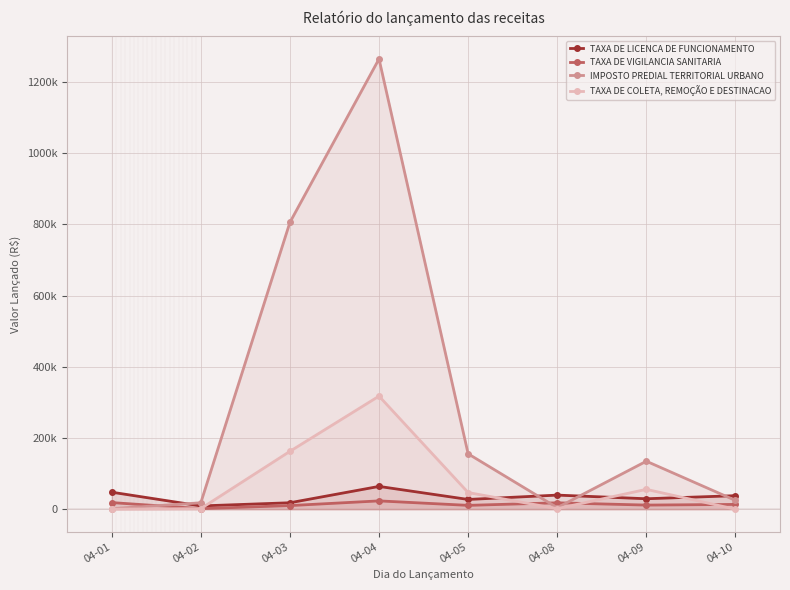

Where does the TAXA DE LICENCA DE FUNCIONAMENTO series first go above 38092?

04-01